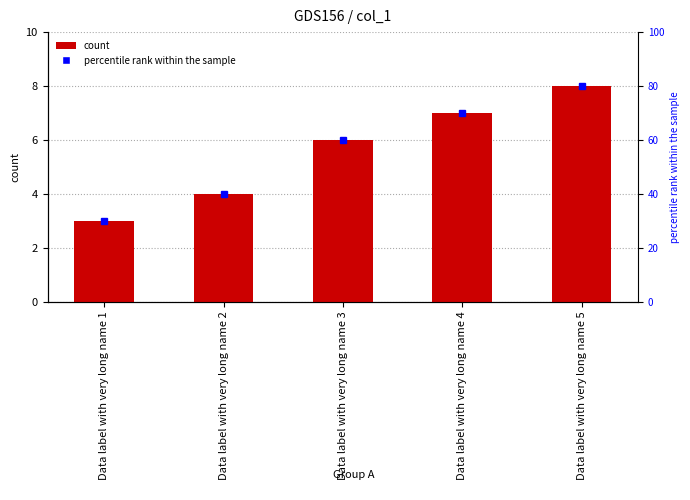

What is the minimum value shown in the chart?

3